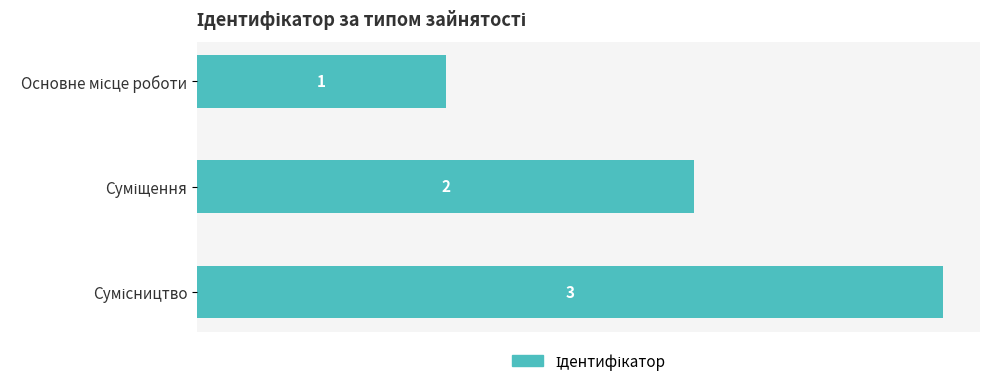

What is the sum of all values?

6